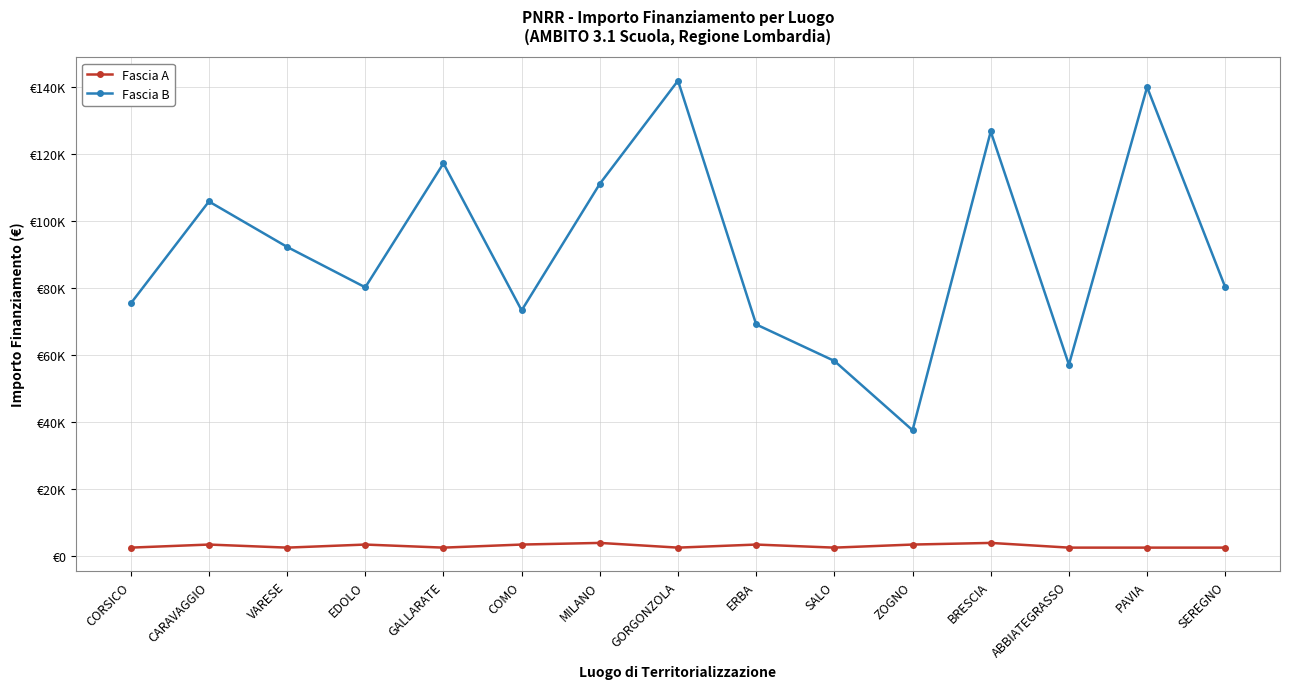

Is this an area chart (filled region under the line)?

No